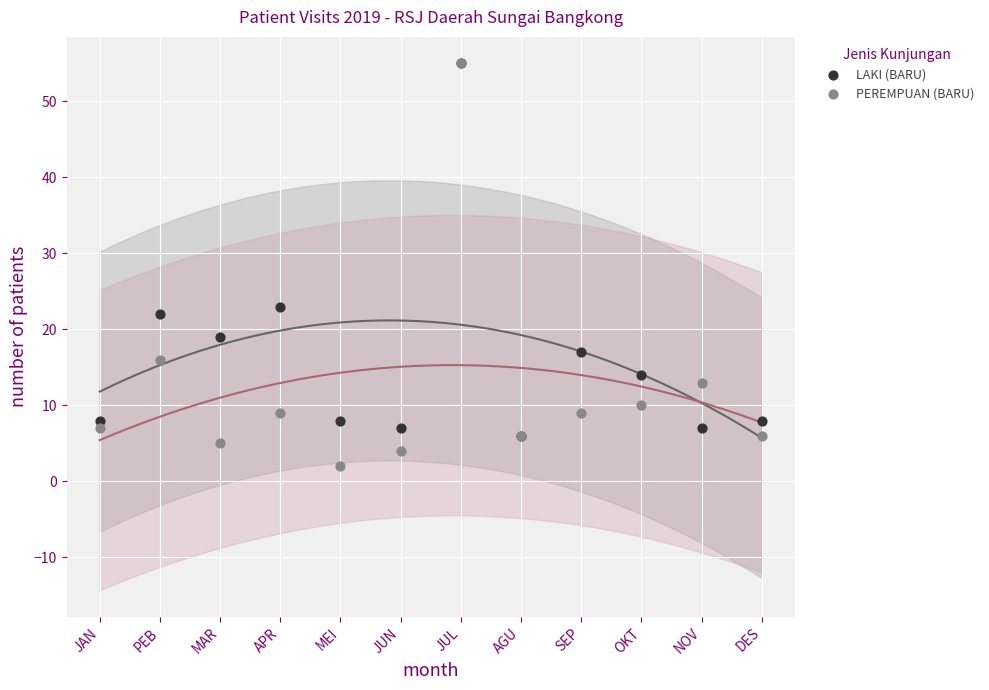

In the PEREMPUAN (BARU) series, what Y value is closest to 28?

16